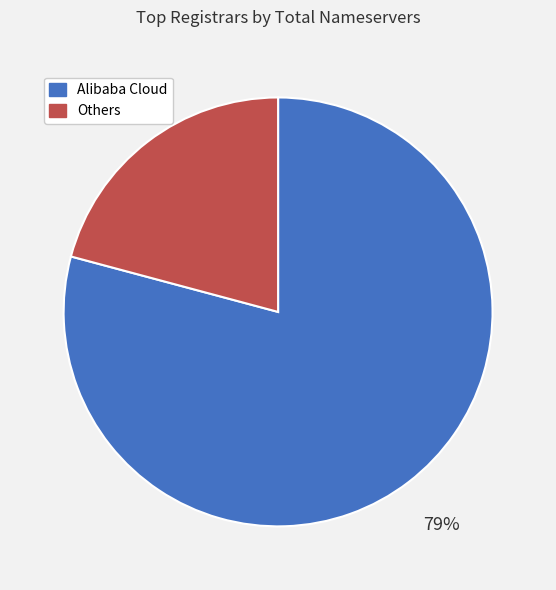

The Alibaba Cloud slice represents 65% of the pie. True or false?

False